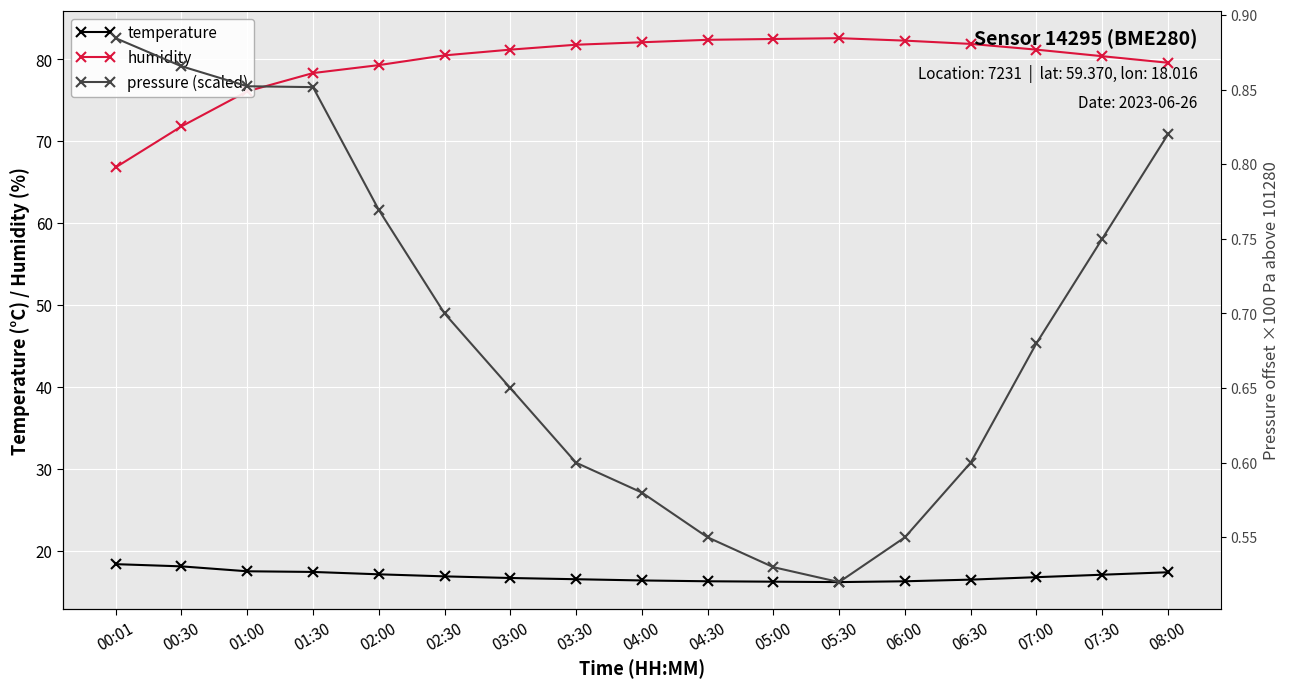

What is the average value of the temperature series?

16.9